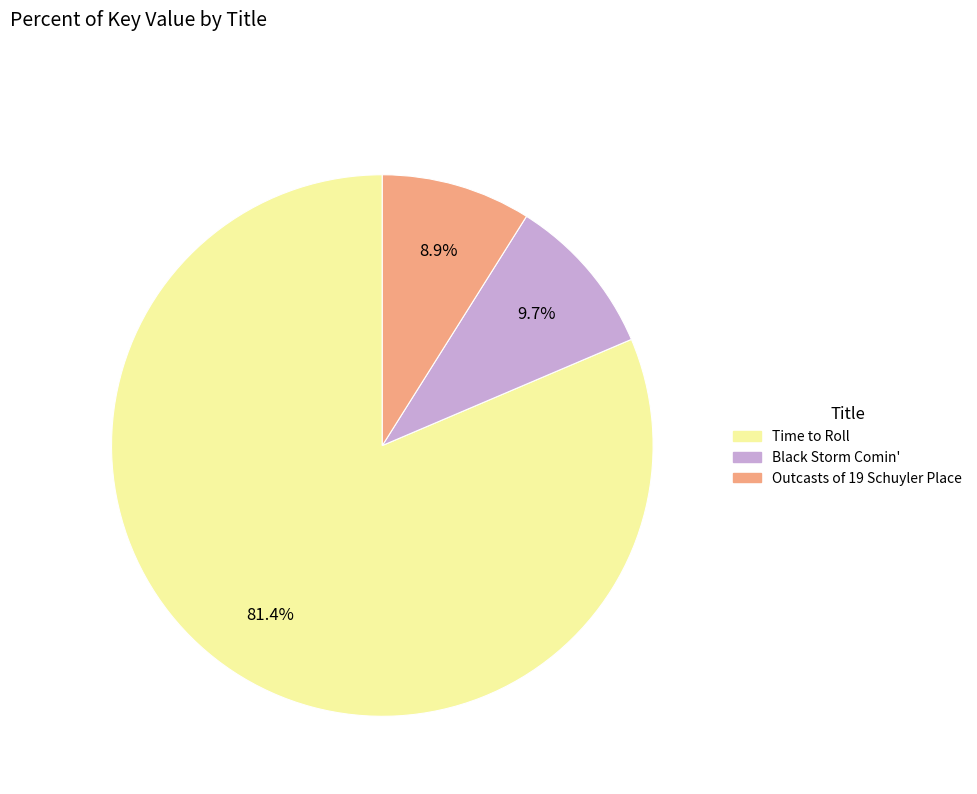

Is there any slice that represents more than half of the pie?

Yes